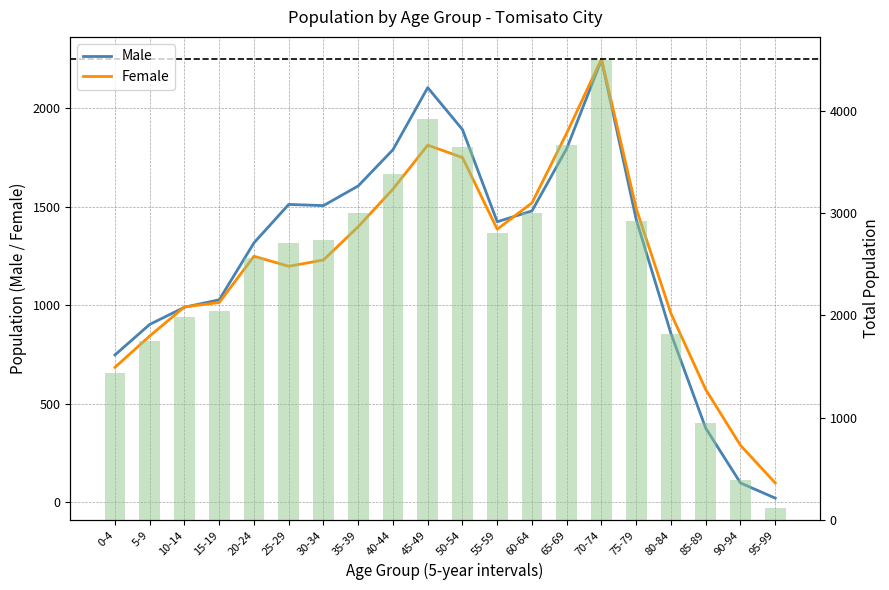

Which category has the lowest value across all series?

95-99